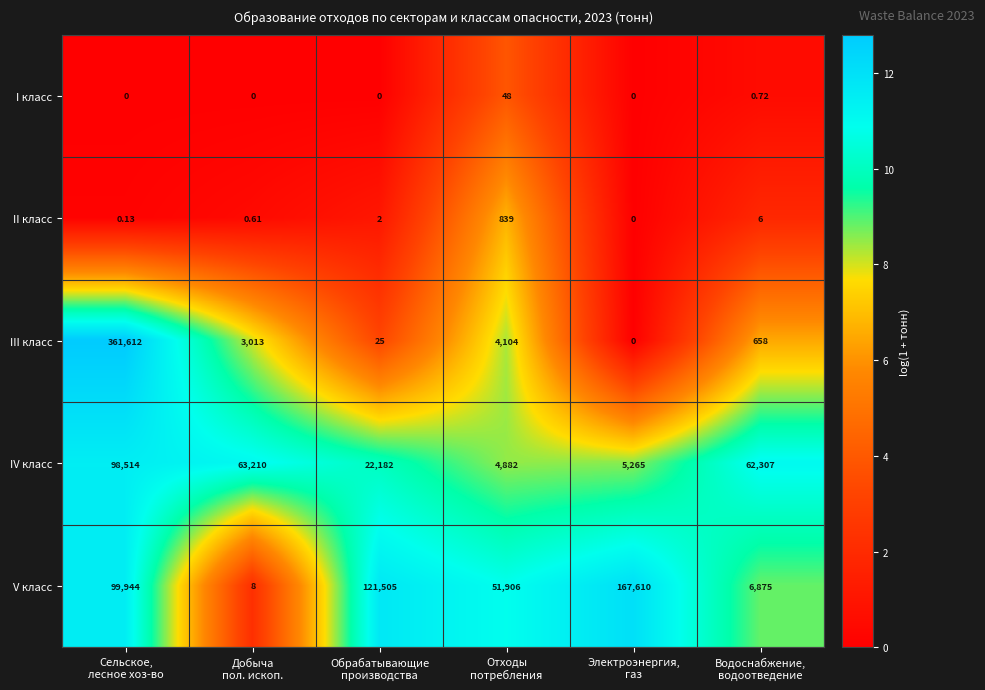

List the series in order of their peak value, lowest first.

I класс, II класс, IV класс, V класс, III класс